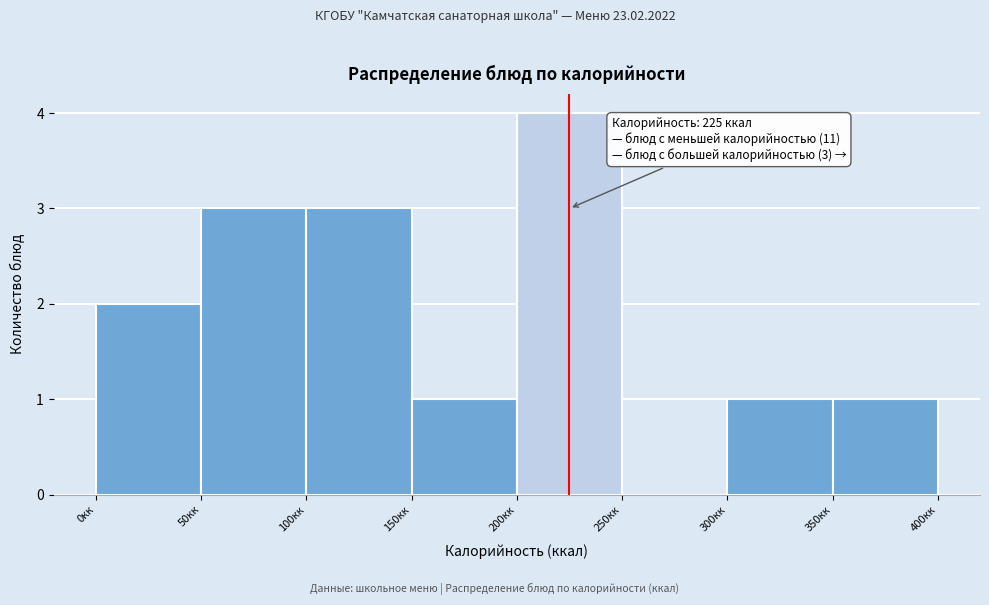

Over which range of the x-axis is the bar tallest?

200 to 250